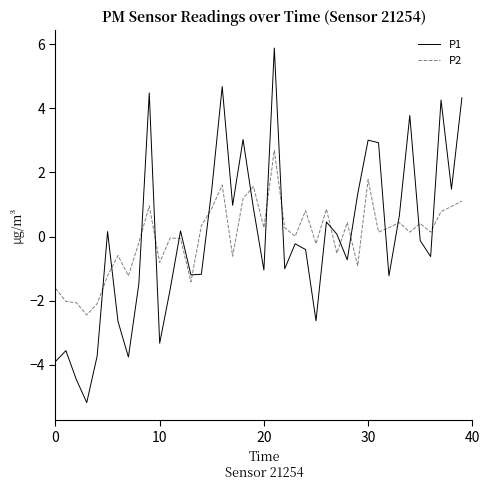

What are all the series names shown in the legend?

P1, P2